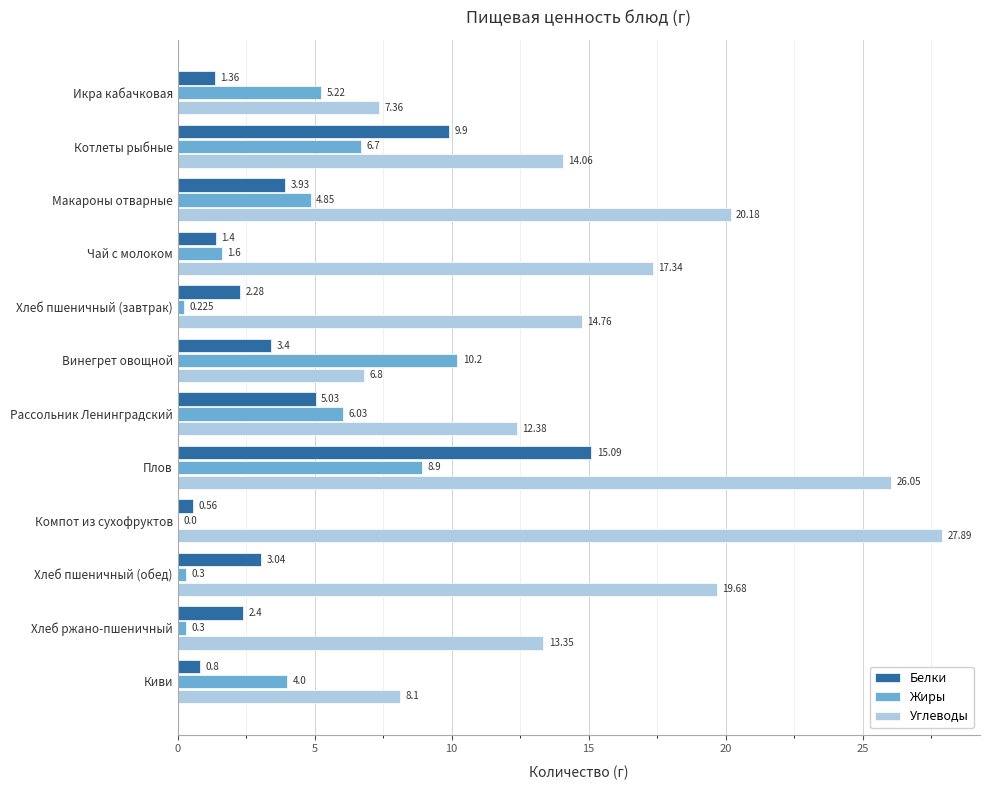

What is the average value of the Жиры series?

4.0